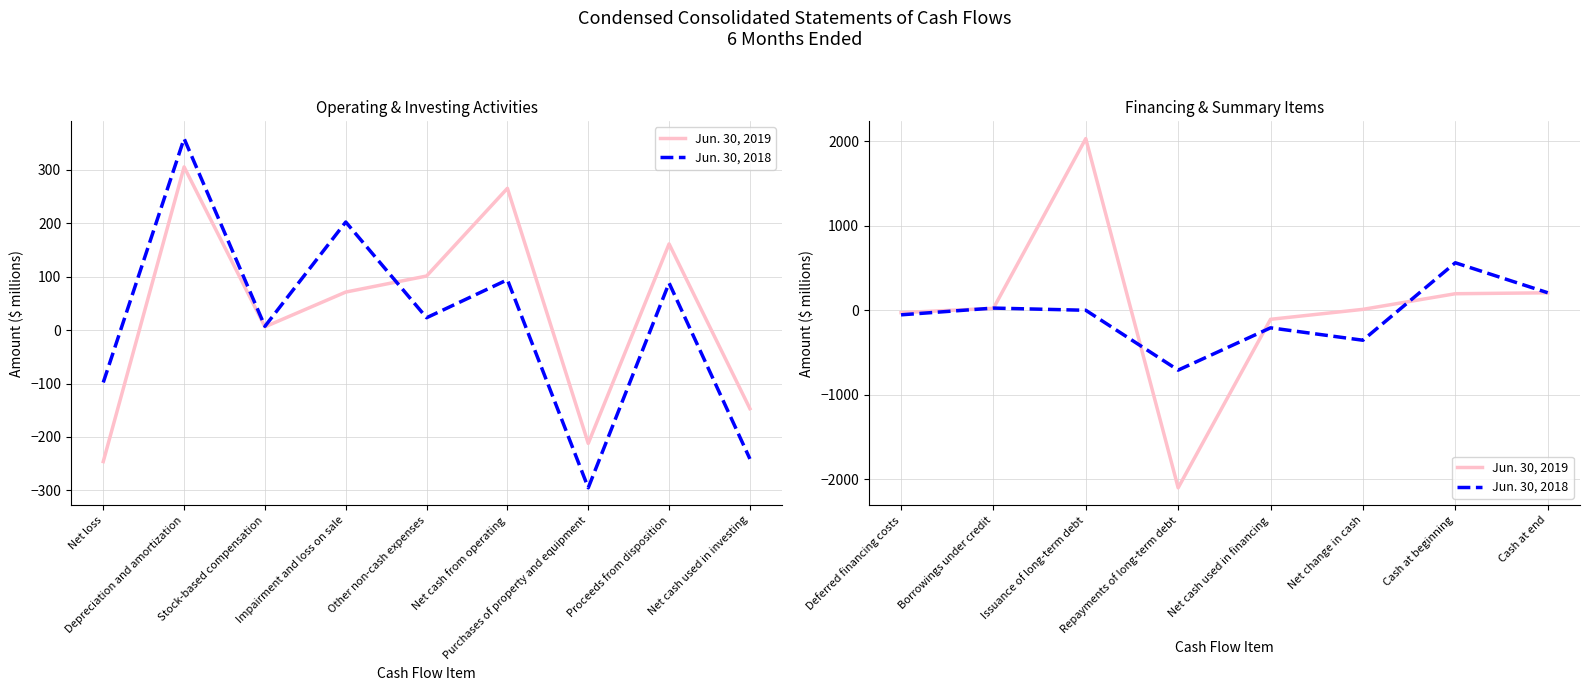

What is the value of the Jun. 30, 2019 point at the 7th from the left?

196